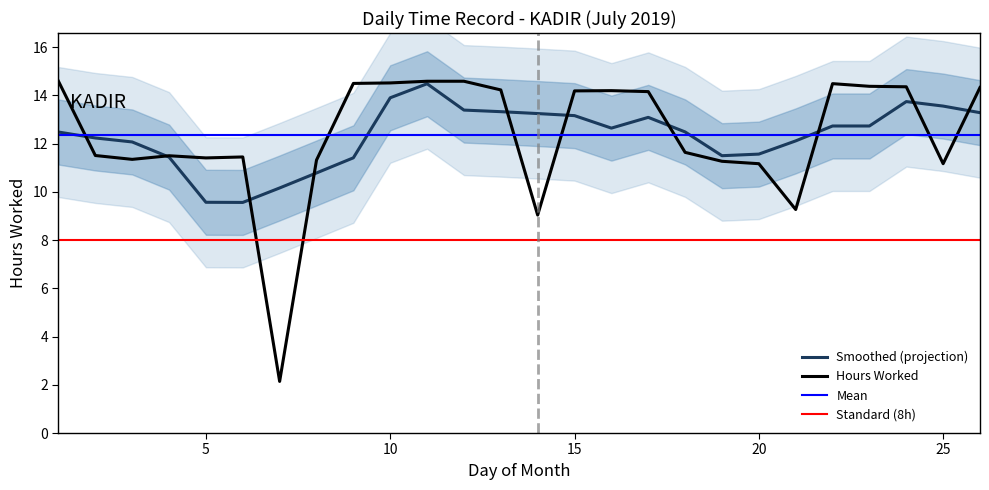

What is the change in value from 8 to 14?

-2.3